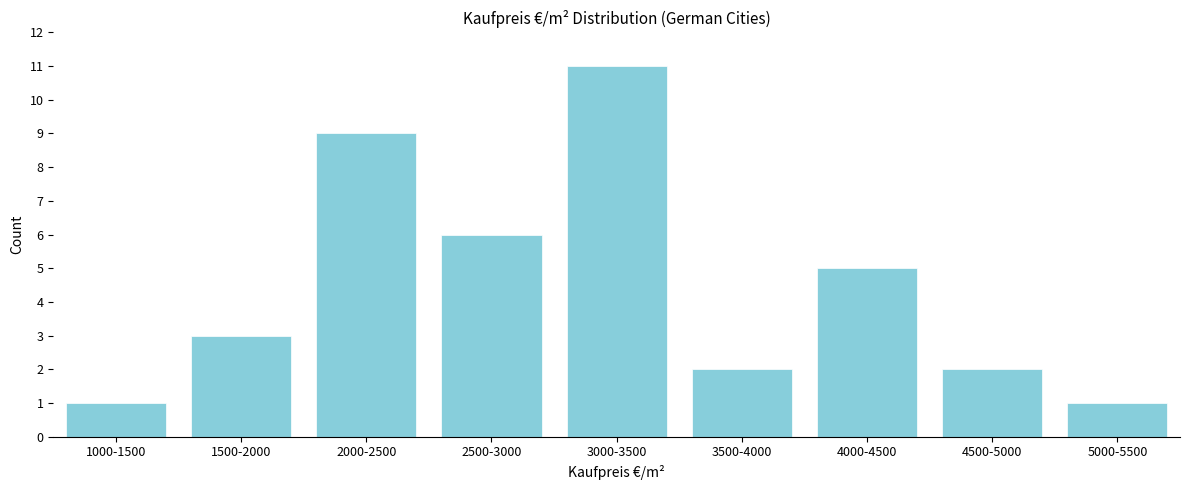

Reading right to left, what are all the values shown in this chart?

5000-5500=1	4500-5000=2	4000-4500=5	3500-4000=2	3000-3500=11	2500-3000=6	2000-2500=9	1500-2000=3	1000-1500=1